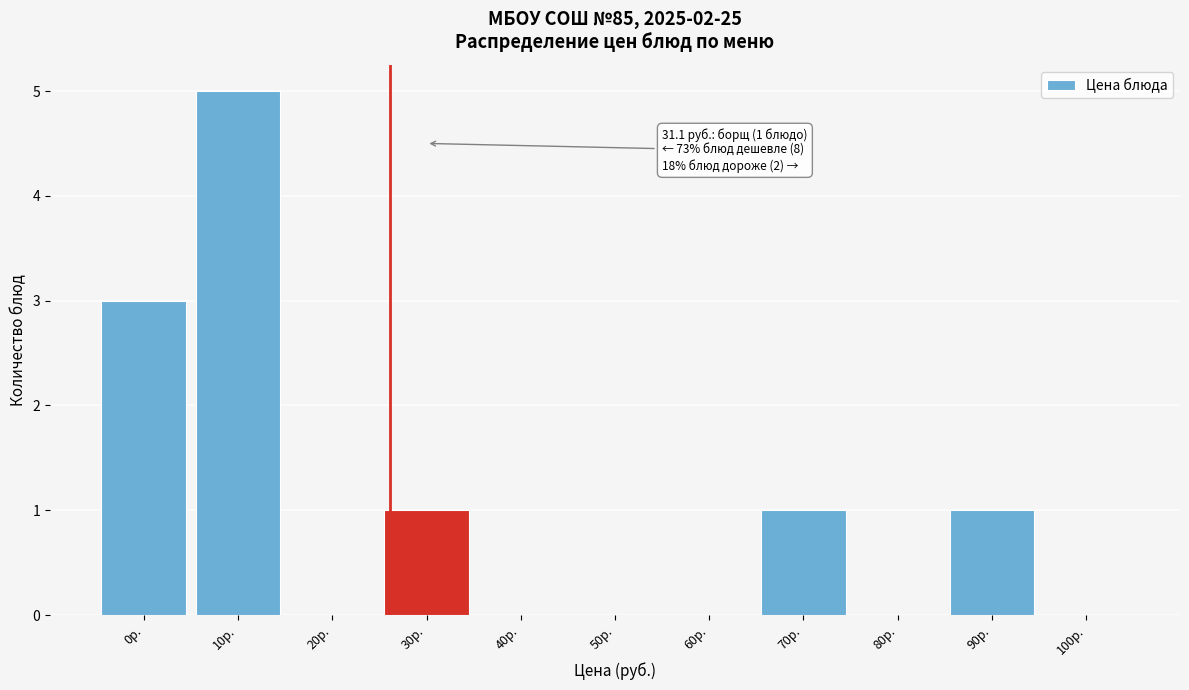

Reading left to right, list all the values displayed in this chart.

0р.=3	10р.=5	20р.=0	30р.=1	40р.=0	50р.=0	60р.=0	70р.=1	80р.=0	90р.=1	100р.=0